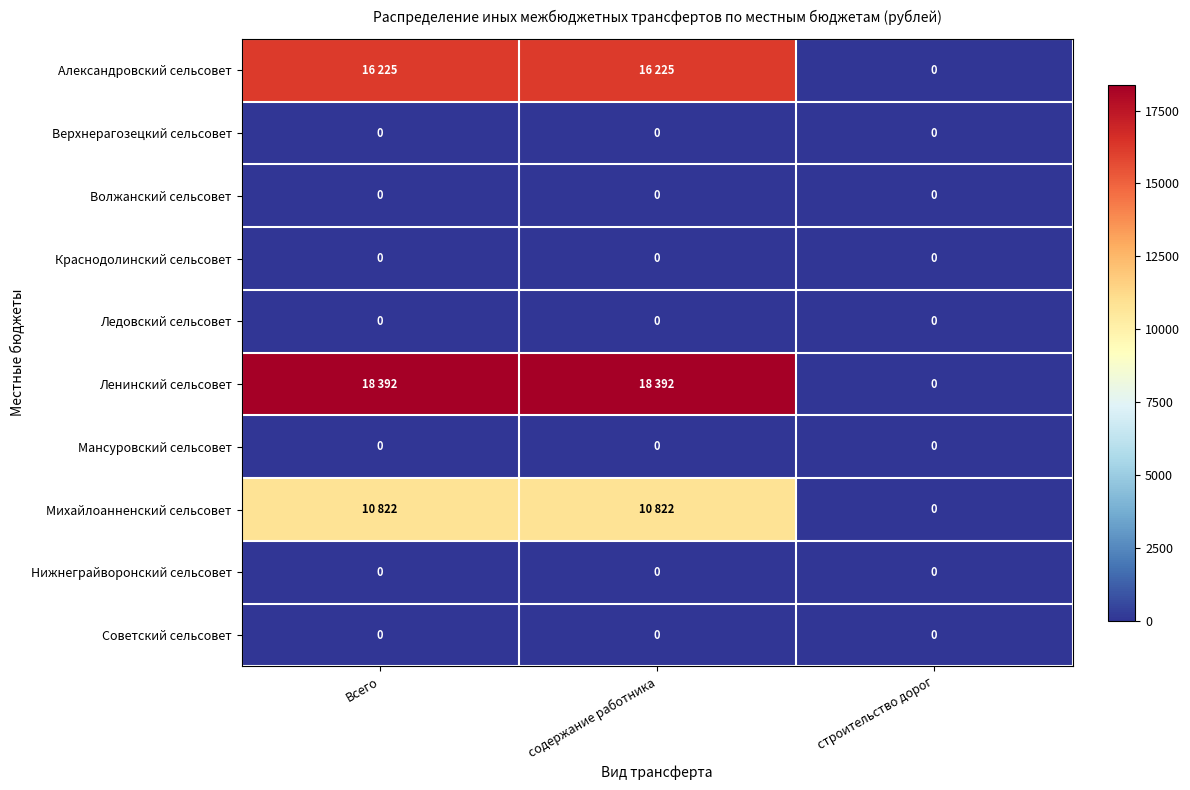

What is the maximum value shown in the chart?

18392